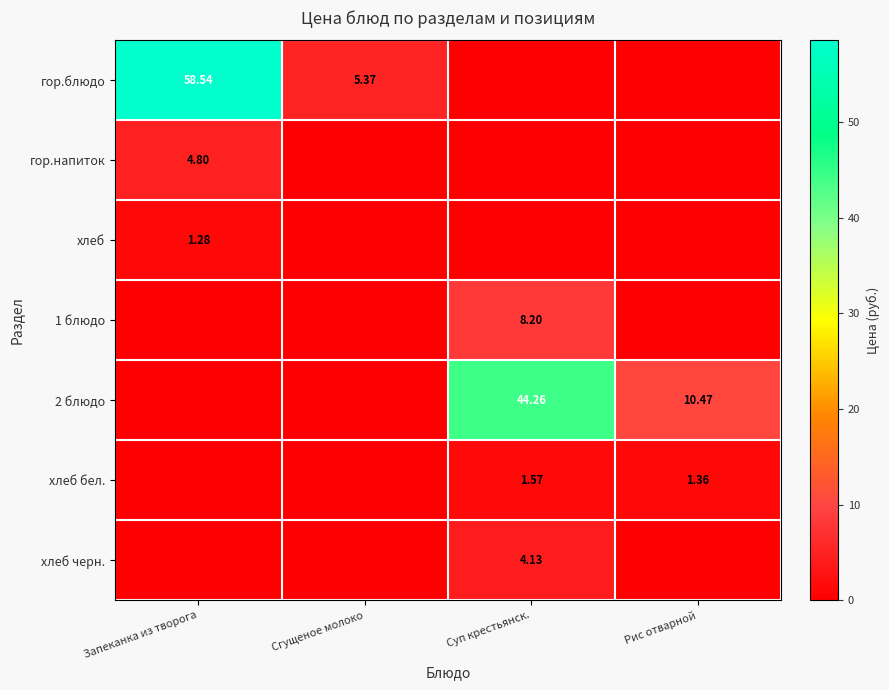

What is the difference between the maximum and second lowest values in the гор.напиток series?

4.8